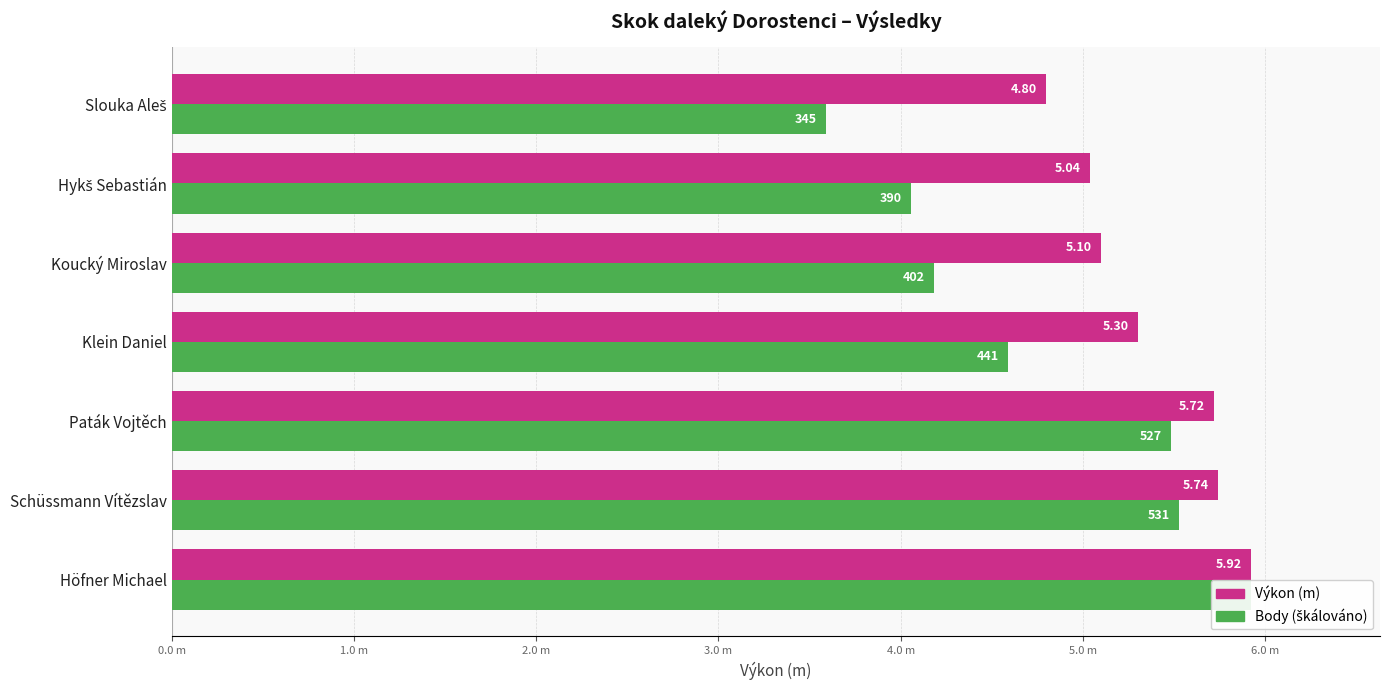

What position from the right is Höfner Michael?

7